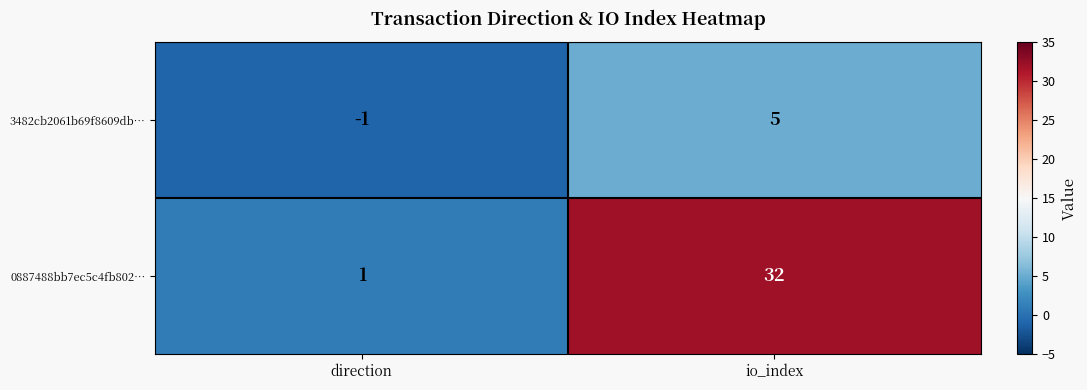

Rank the series at direction from lowest to highest value.

3482cb2061b69f8609db…, 0887488bb7ec5c4fb802…